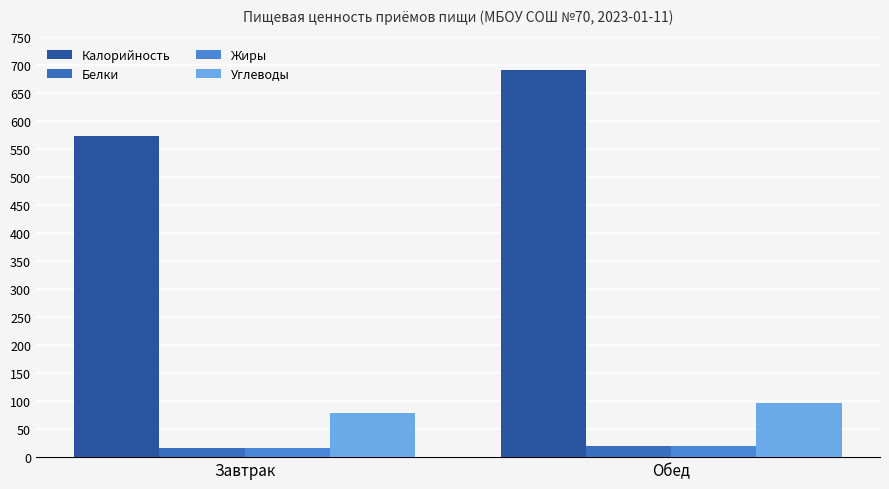

Are the bars grouped side by side (vs. stacked)?

Yes